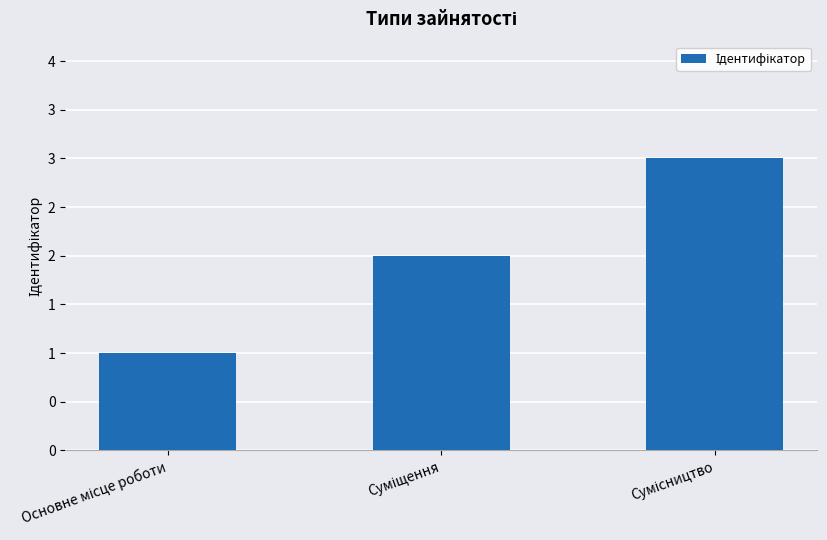

How many bars are there in total?

3